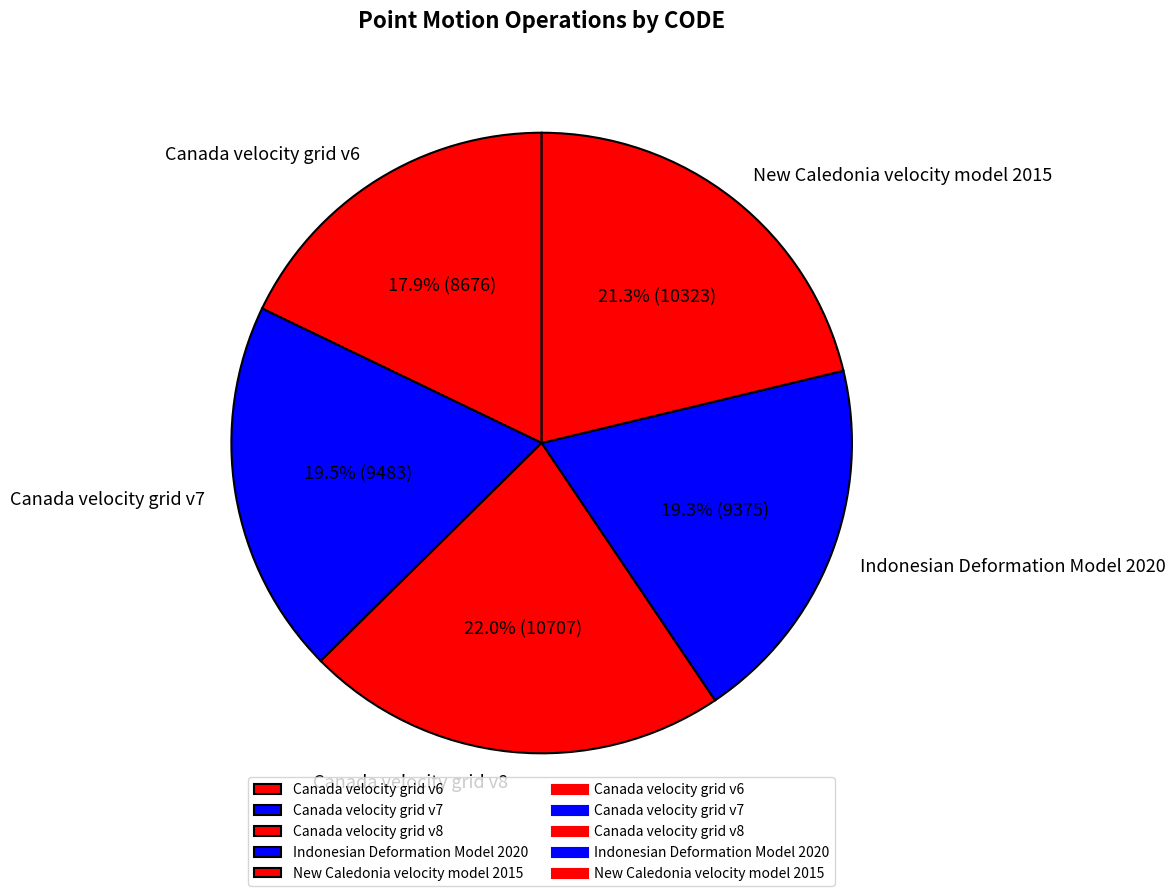

Which slice is the largest?

Canada velocity grid v8